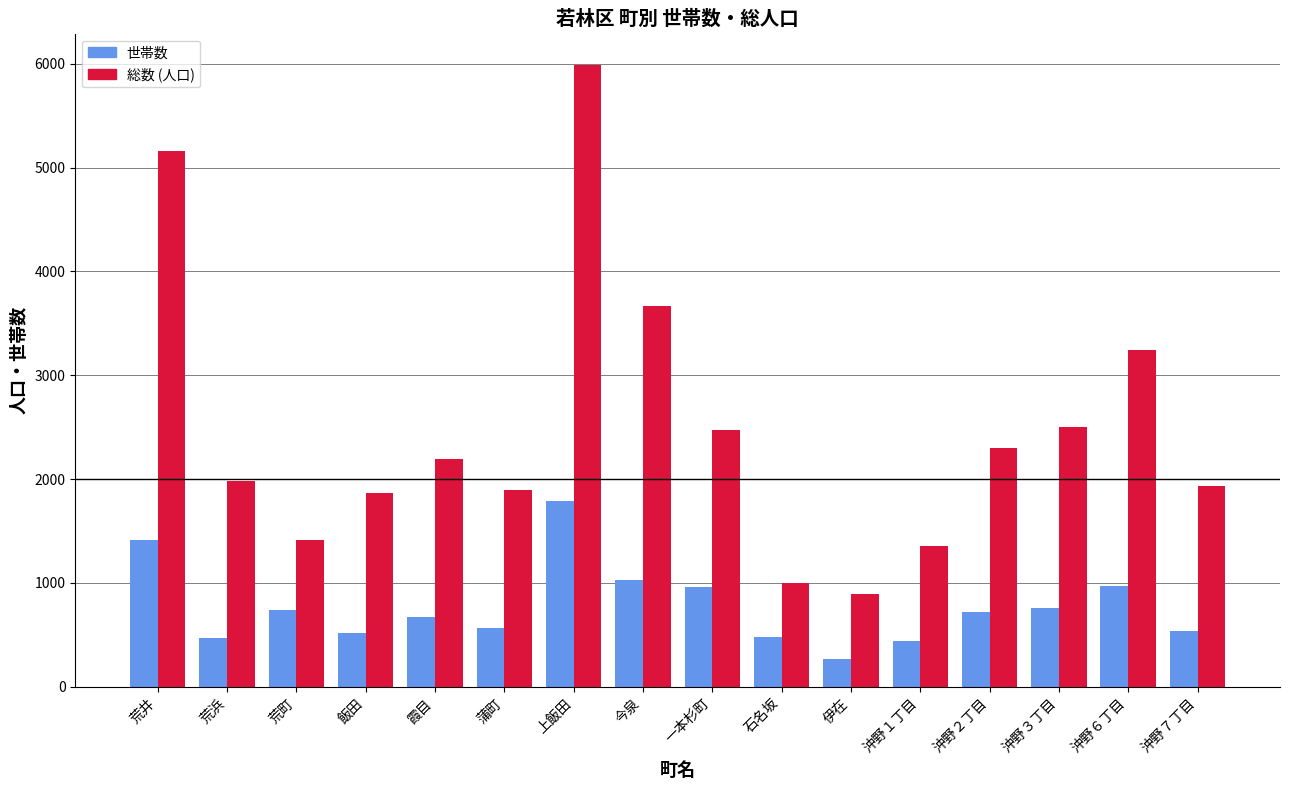

Rank the series by their average value, from lowest to highest.

世帯数, 総数 (人口)